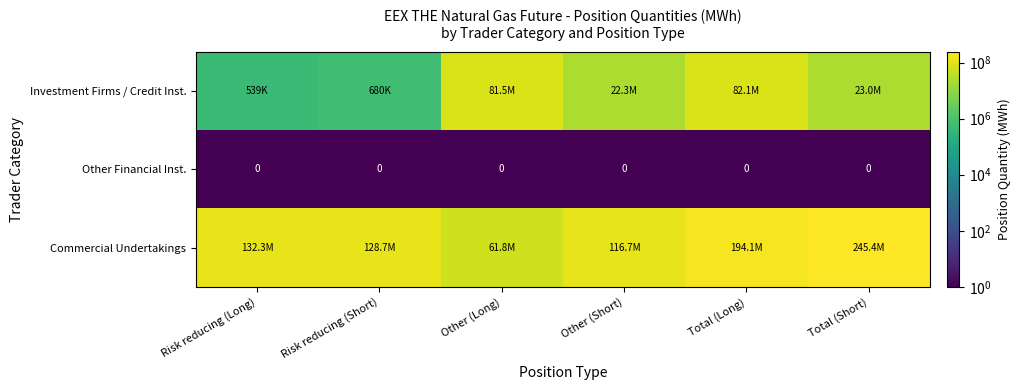

At which category is the sum across all series the highest?

Total (Long)